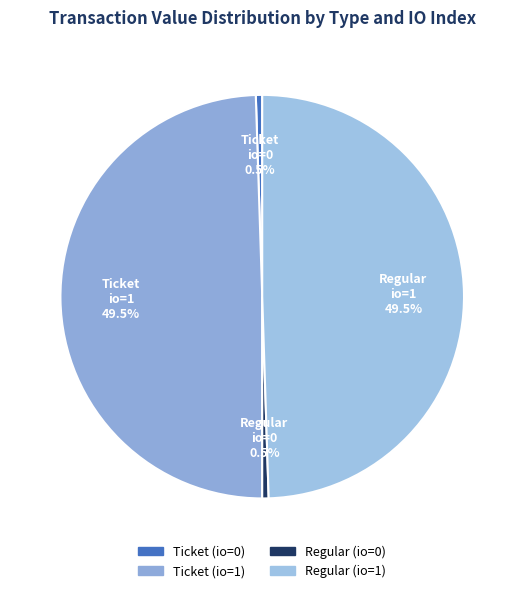

True or false: Ticket (io=0) accounts for 11% of the total.

False